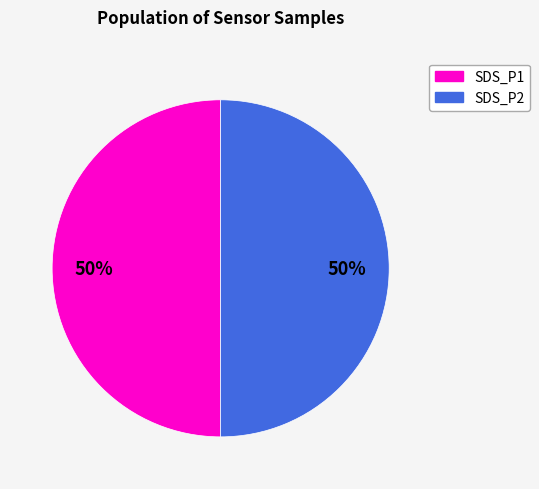

To the nearest percent, what is the average slice percentage?

50%